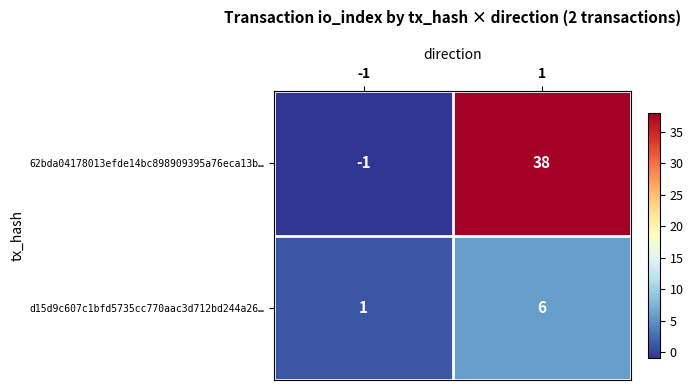

What is the minimum value shown in the chart?

-1